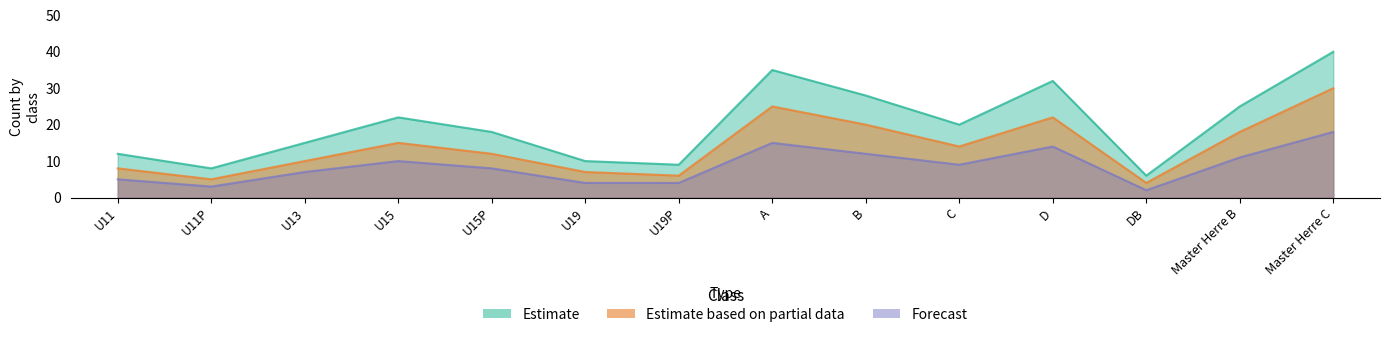

How many interior local peaks does the Forecast series have?

3